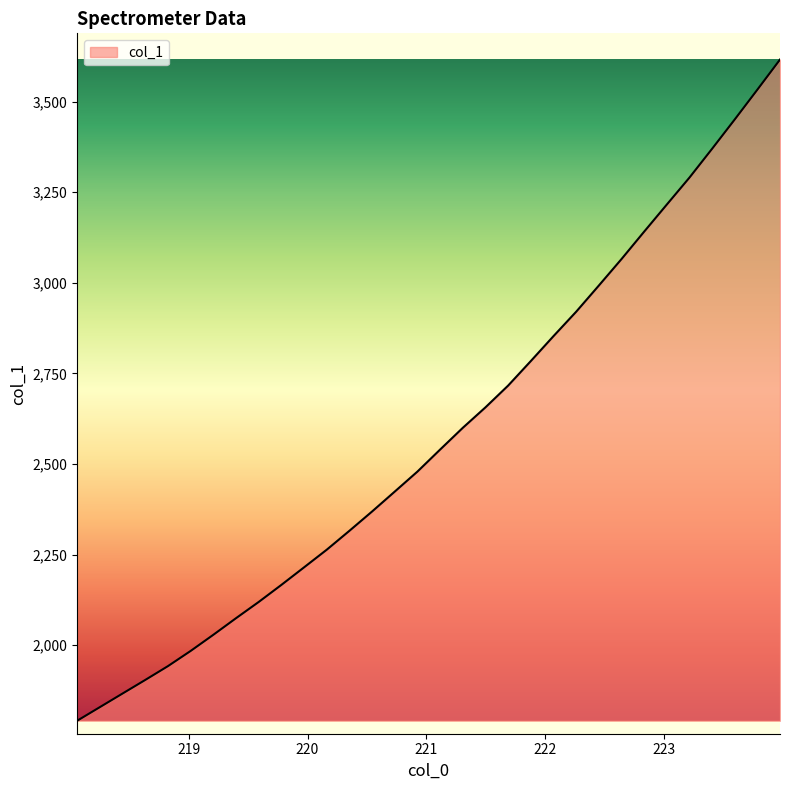

What is the minimum value shown in the chart?

1791.5